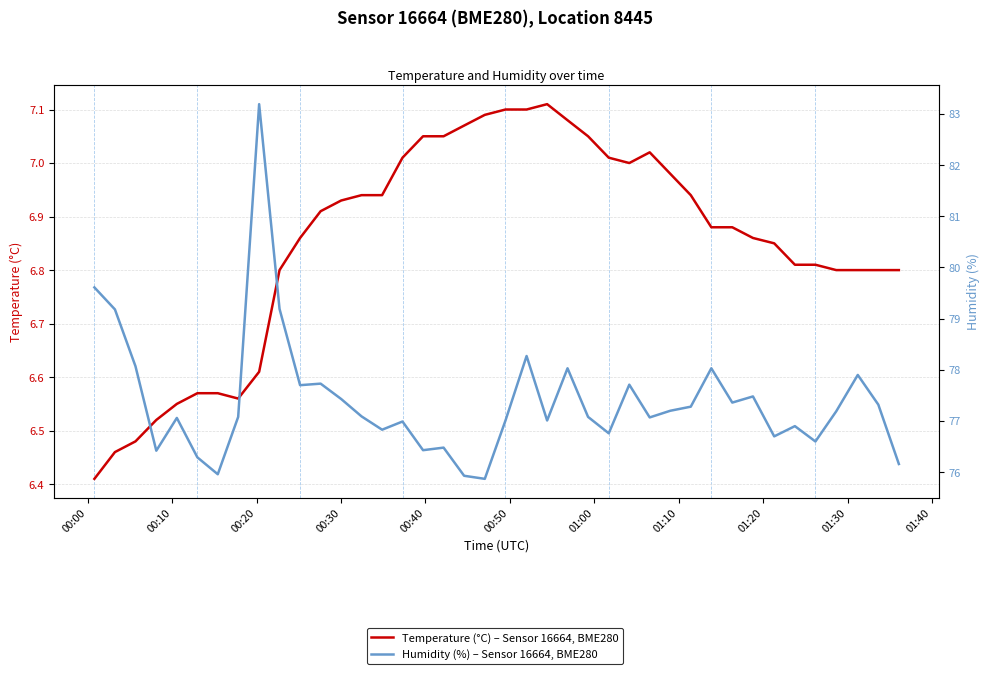

Is the value of Humidity (%) – Sensor 16664, BME280 at 34 greater than the value of Temperature (°C) – Sensor 16664, BME280 at 29?

Yes